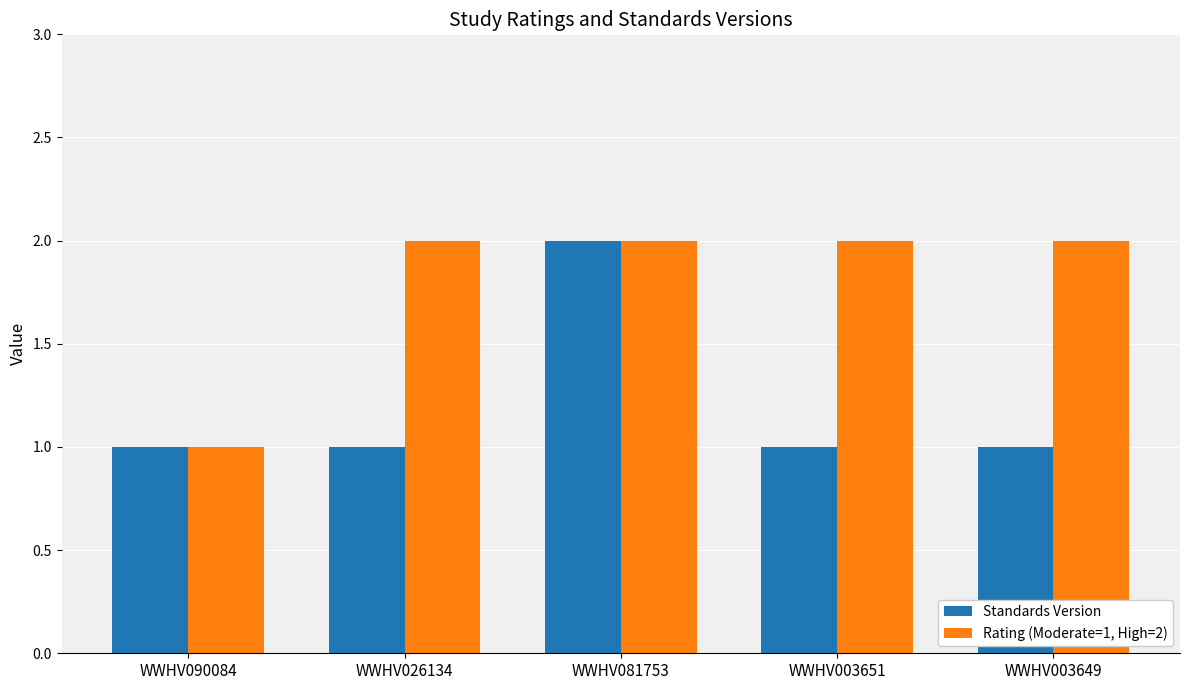

What are all the series names shown in the legend?

Standards Version, Rating (Moderate=1, High=2)